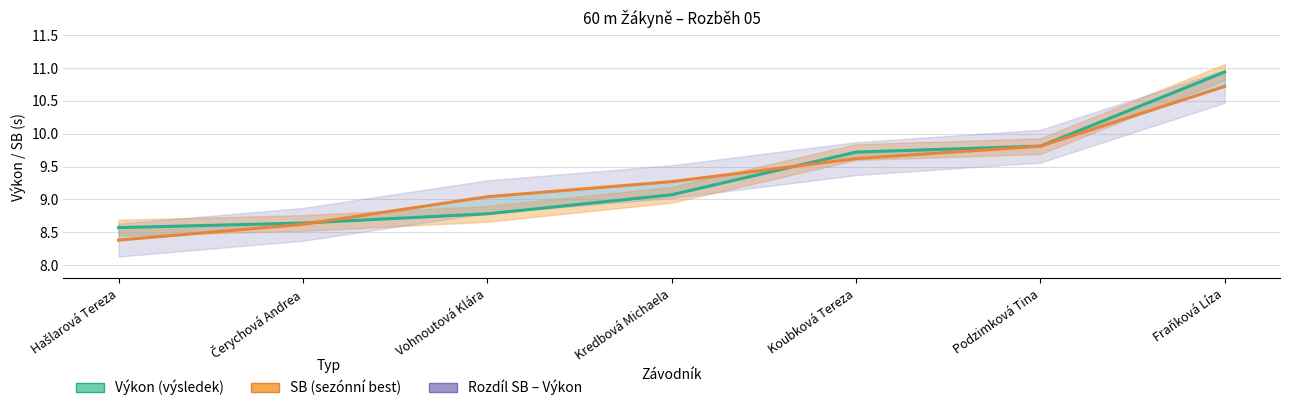

How many intersections are there between SB and Výkon?

2